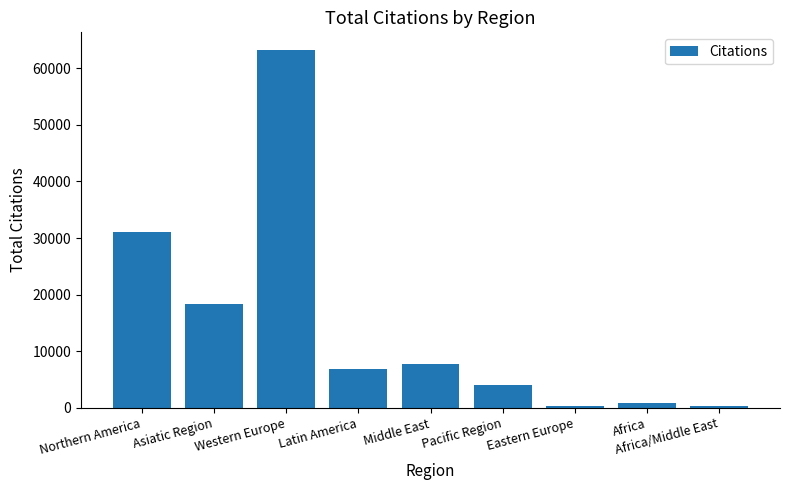

At which label is the value closest to 31742?

Northern America